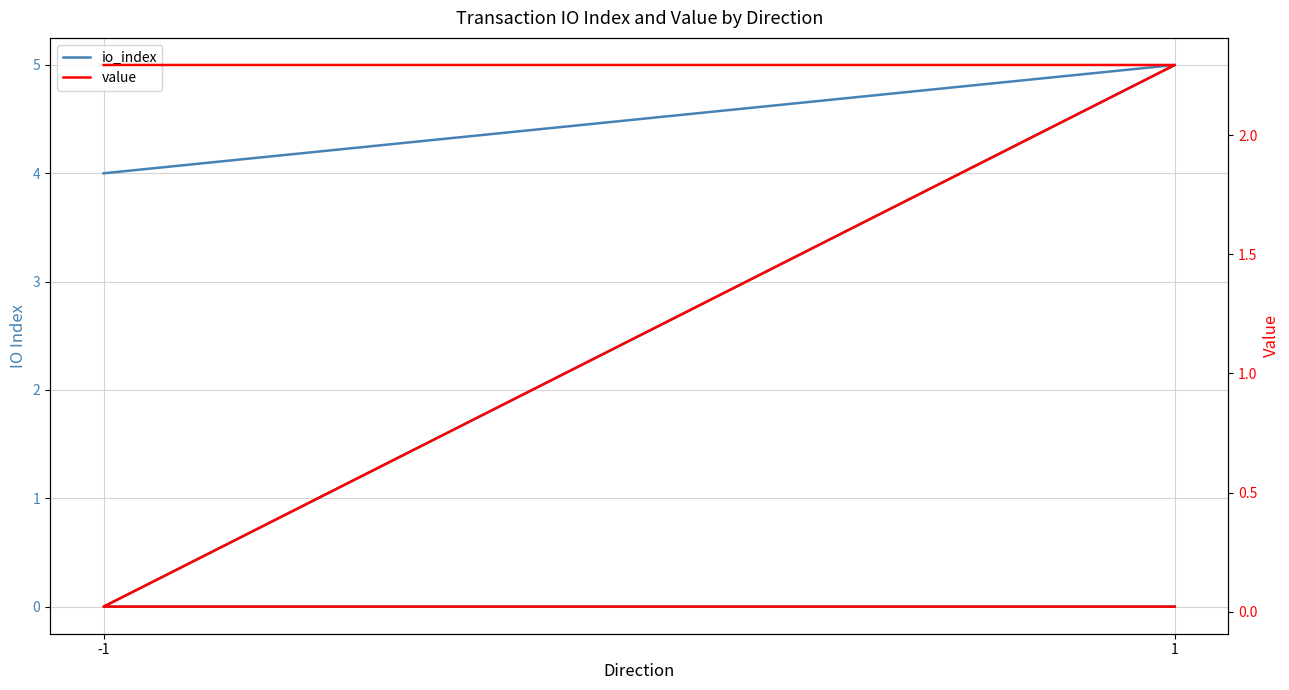

At -1, list the series in order from largest to smallest.

io_index, value